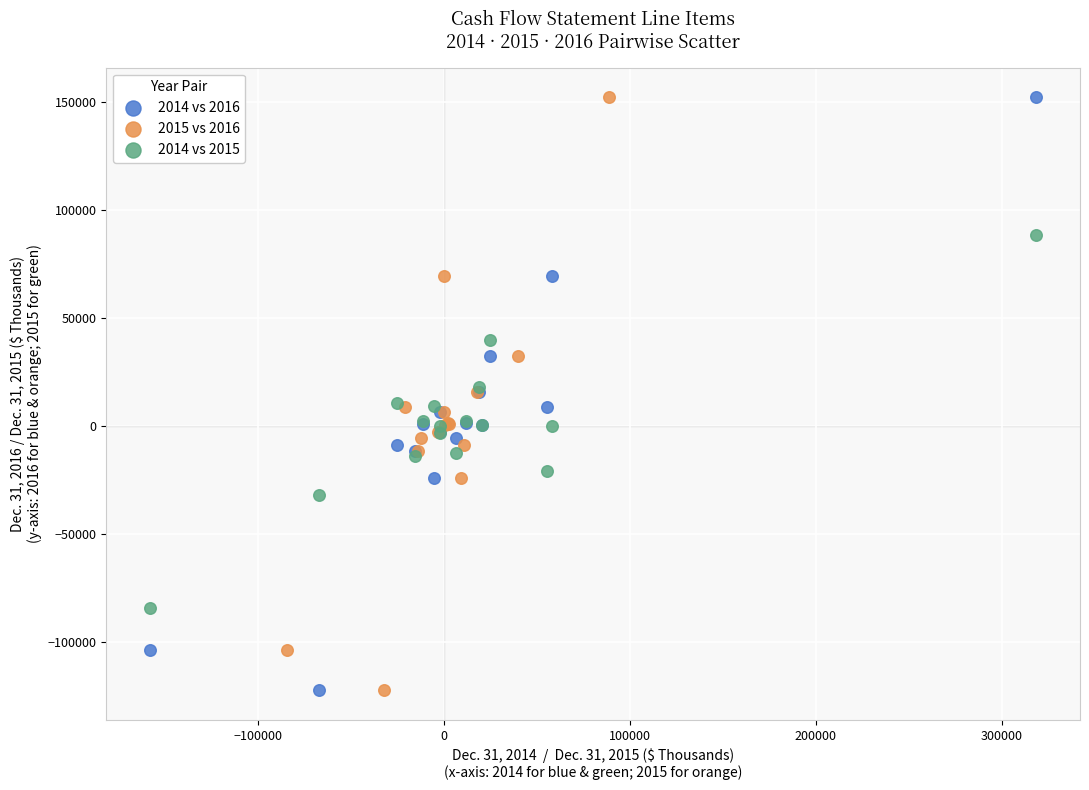

What are all the series names shown in the legend?

2014 vs 2016, 2015 vs 2016, 2014 vs 2015